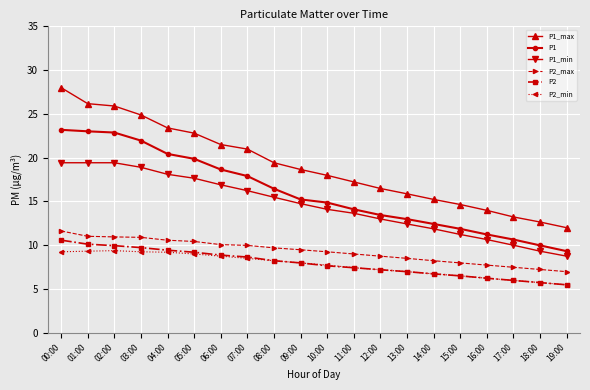

How many categories are shown in the chart?

20